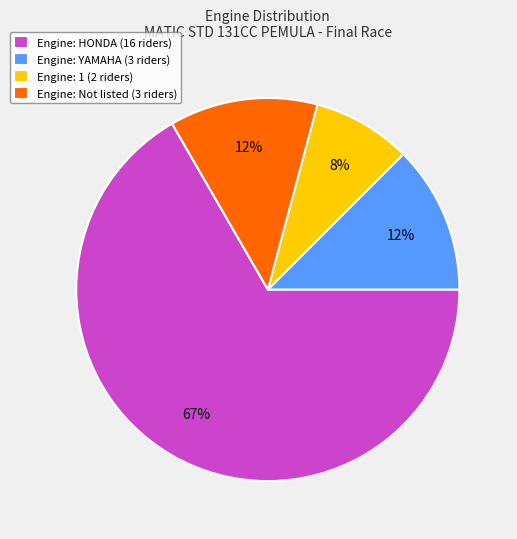

How many slices are in this pie chart?

4